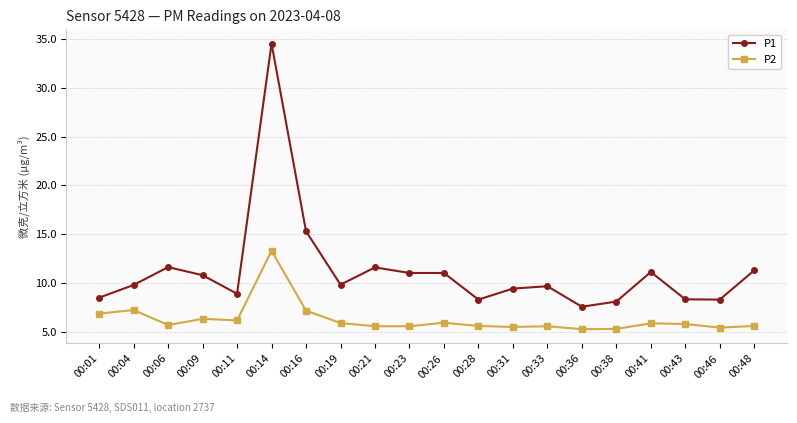

What are all the series names shown in the legend?

P1, P2